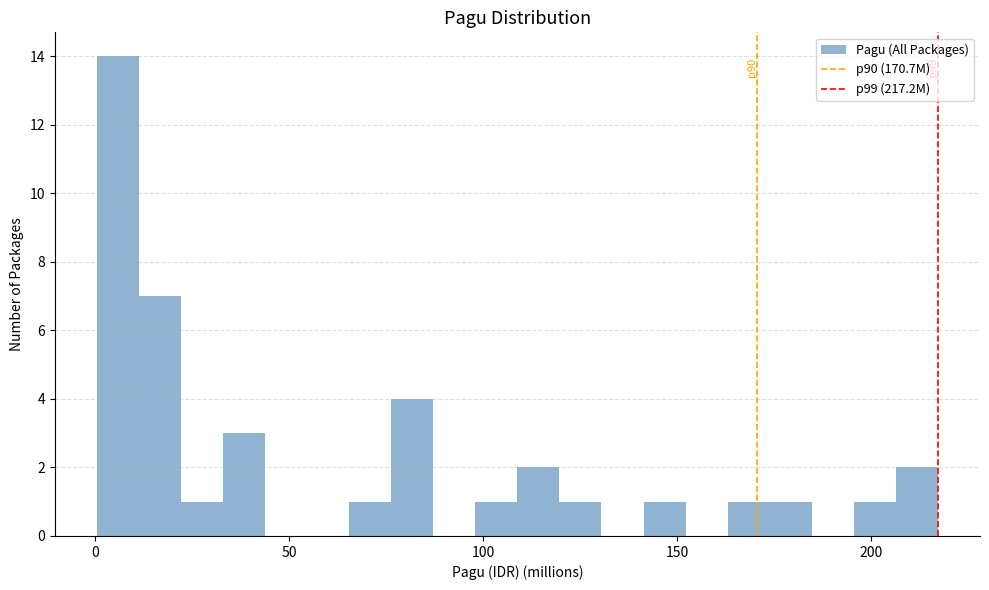

Around what value on the x-axis is the tallest bar? Give the approximate position of its centre, as read against the axis.

5